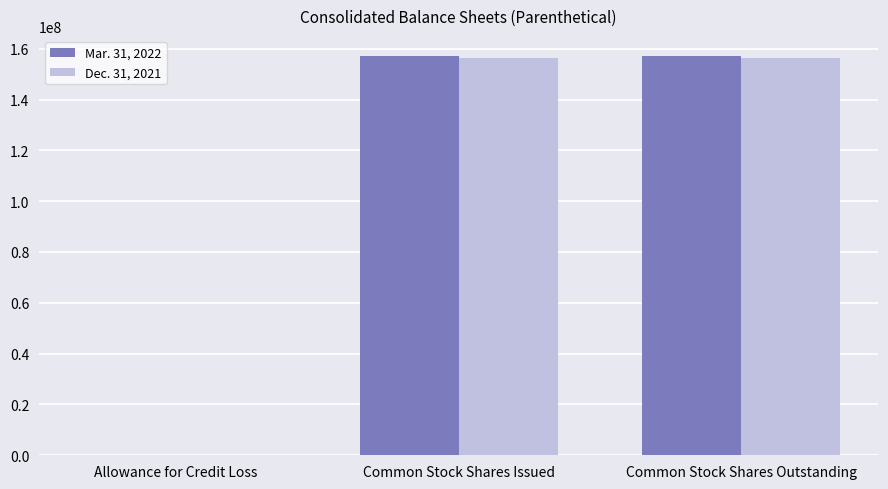

Is it true that Dec. 31, 2021 equals 278409234 at Common Stock Shares Outstanding?

False